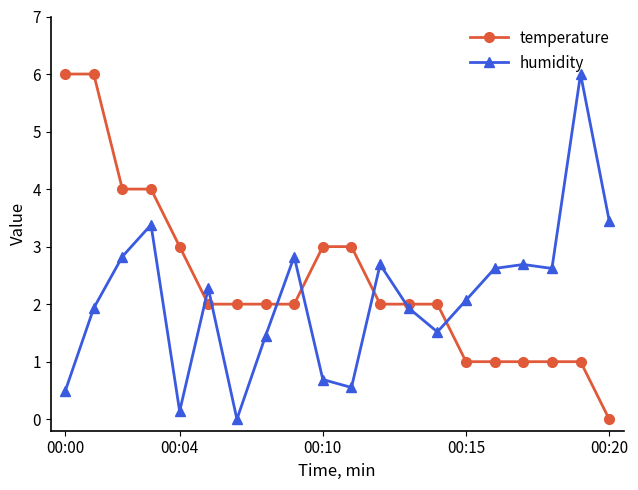

What is the value of the temperature point at the 7th from the left?

2.0